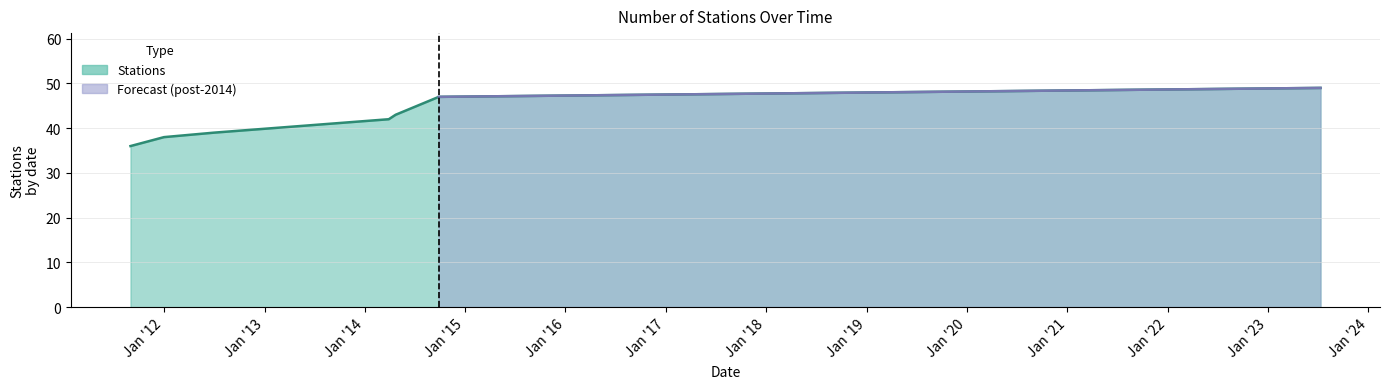

Rank the categories by value from highest to lowest.

2023-07-11, 2014-09-27, 2014-04-23, 2014-03-29, 2012-07-01, 2012-01-01, 2011-11-01, 2011-09-01